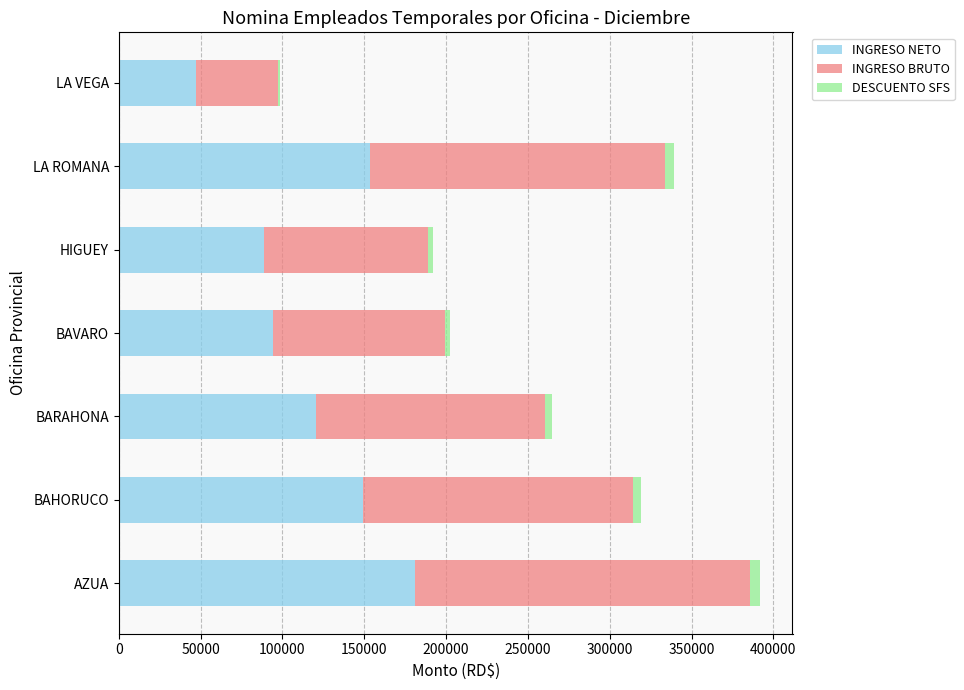

At which category is the sum across all series the highest?

AZUA